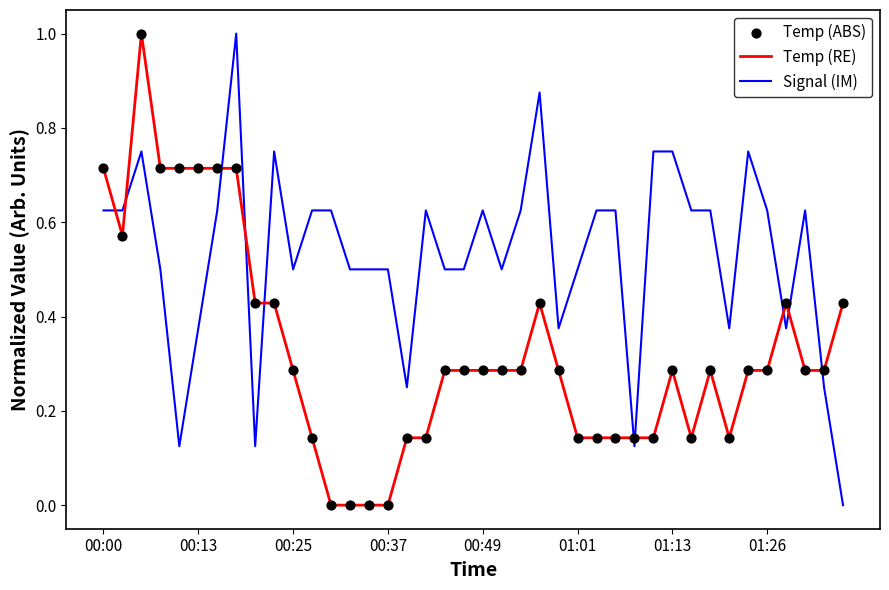

Which series has the largest total across all categories?

Signal (IM)